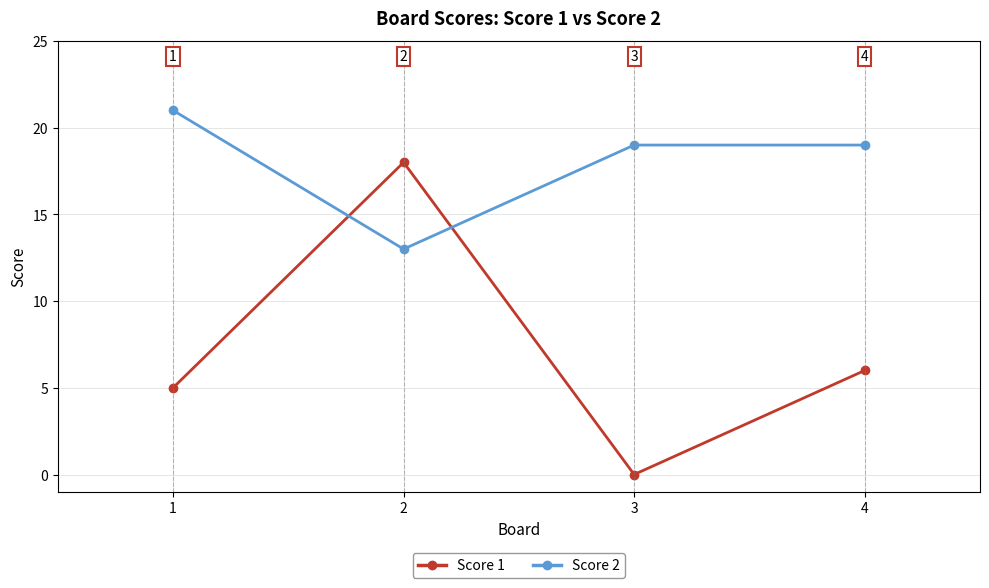

True or false: Score 2 and Score 1 cross at least once.

True